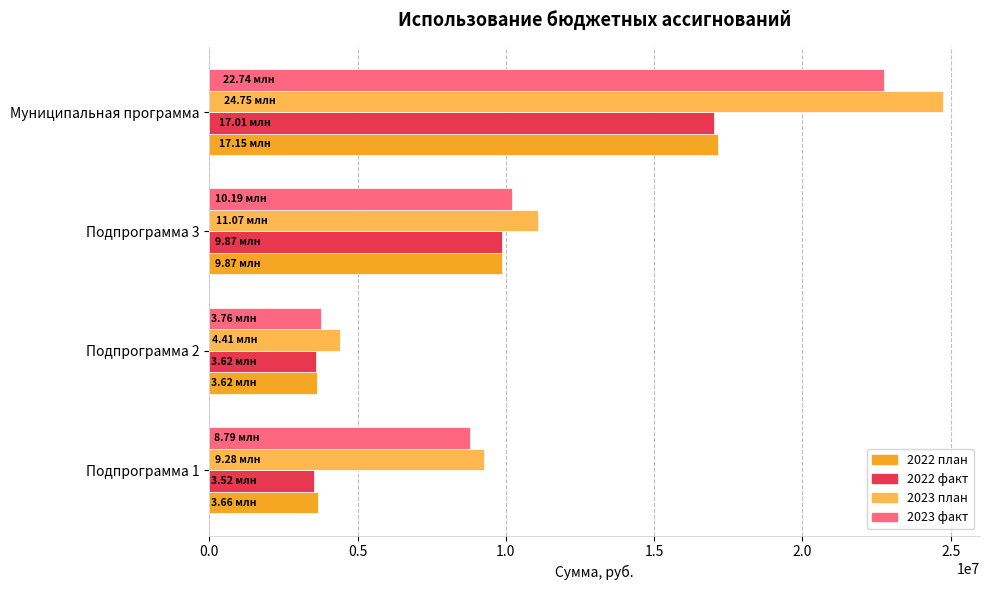

At how many categories does at least one series exceed 18805439?

1